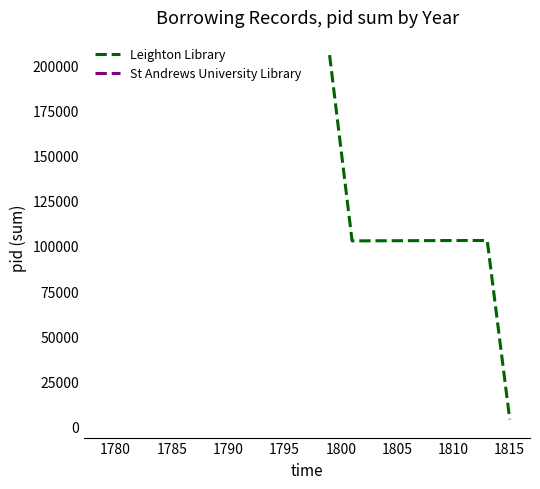

True or false: there are more than 1 points higher than both neighbors.

False